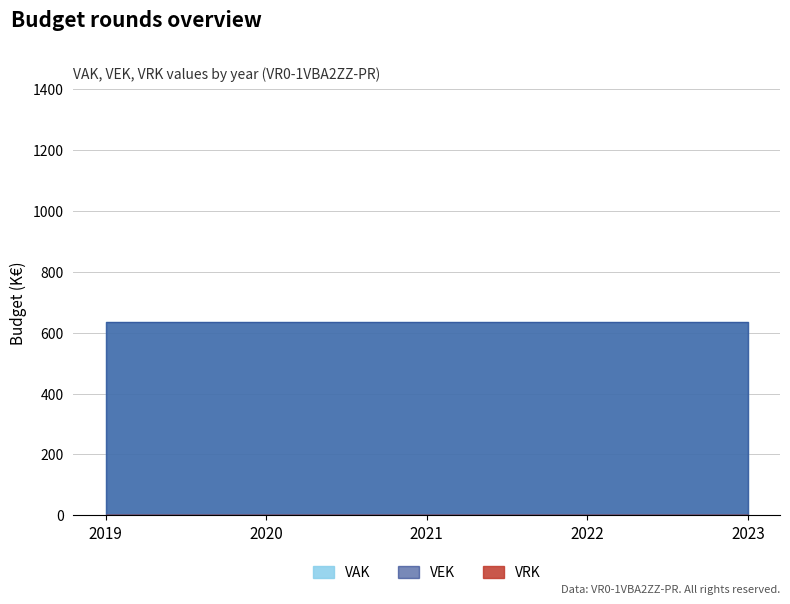

True or false: VRK and VEK cross at least once.

False